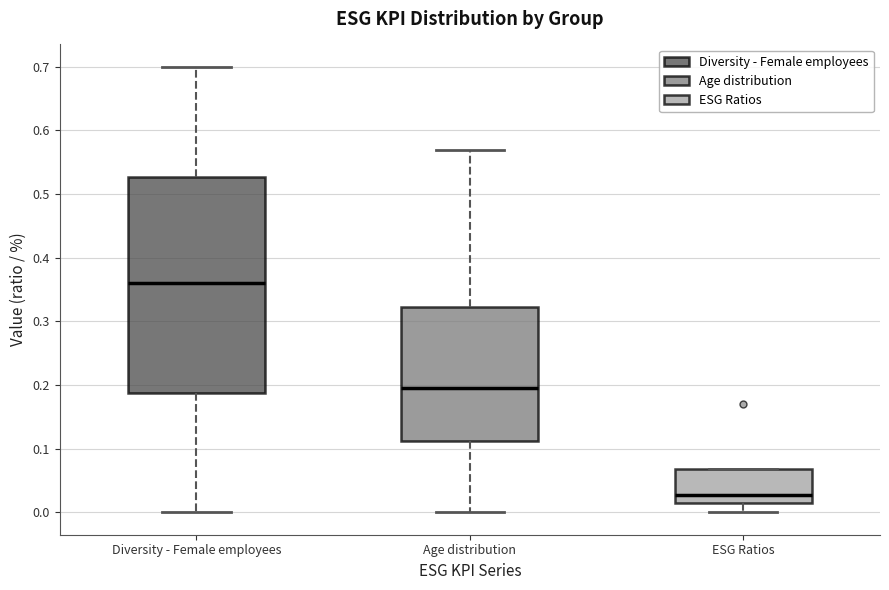

Comparing the boxes themselves (not the whiskers), which one is the tallest?

Diversity - Female employees